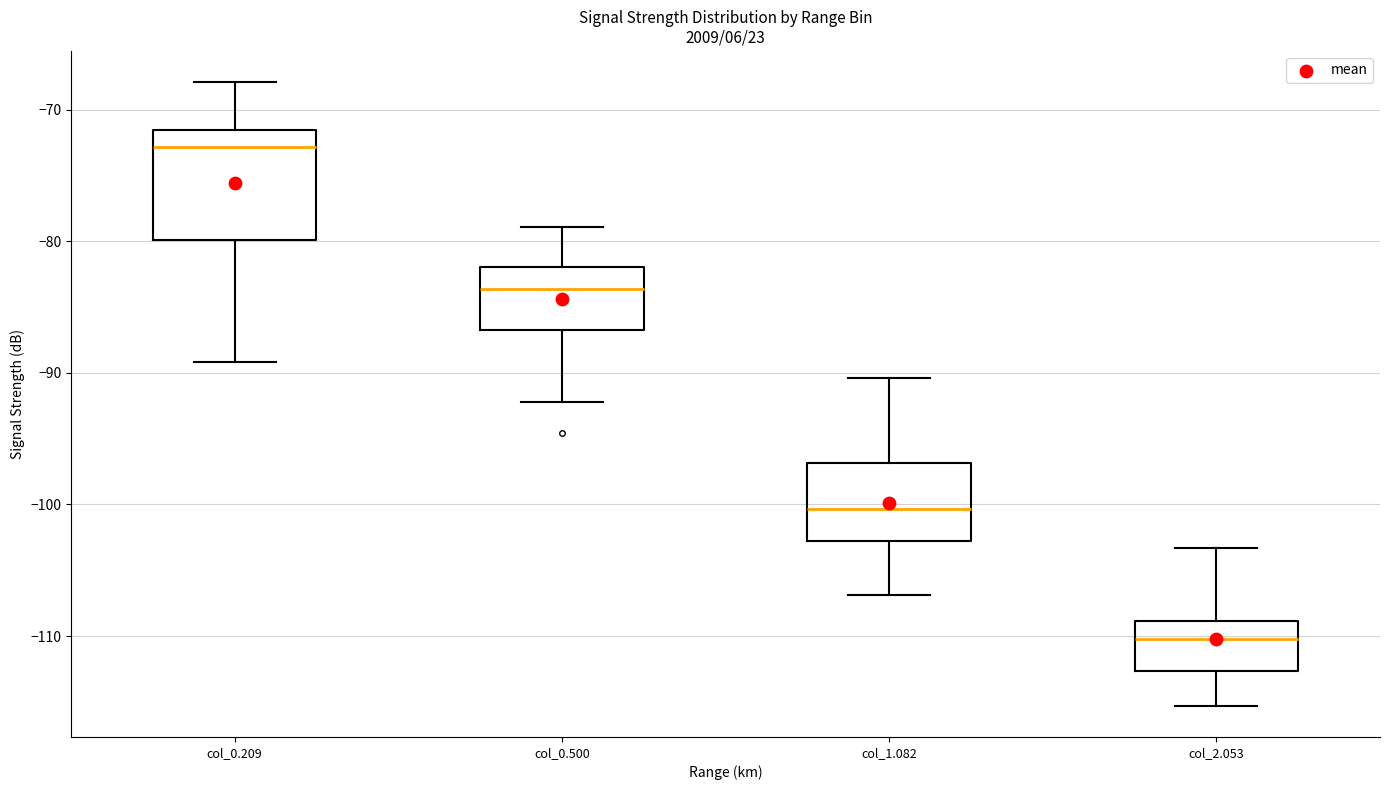

Reading left to right, read every box against the y-axis: the position of its median line, the range the box covers, and the ends of its whiskers. The values are not printed on the chart, so give them approximately, as read against the axis.

col_0.209: median -73, box -80 to -72, whiskers -89 to -68
col_0.500: median -84, box -87 to -82, whiskers -92 to -79
col_1.082: median -100, box -103 to -97, whiskers -107 to -90
col_2.053: median -110, box -113 to -109, whiskers -115 to -103